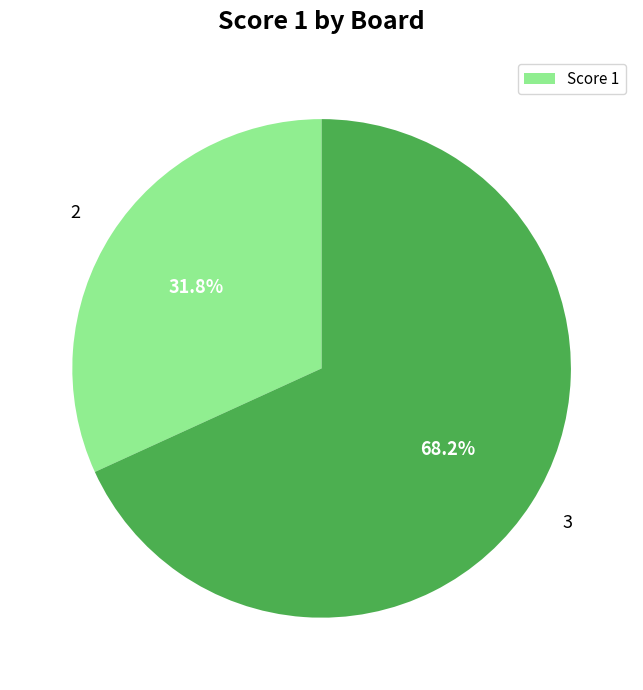

What is the smallest slice in the pie chart?

2